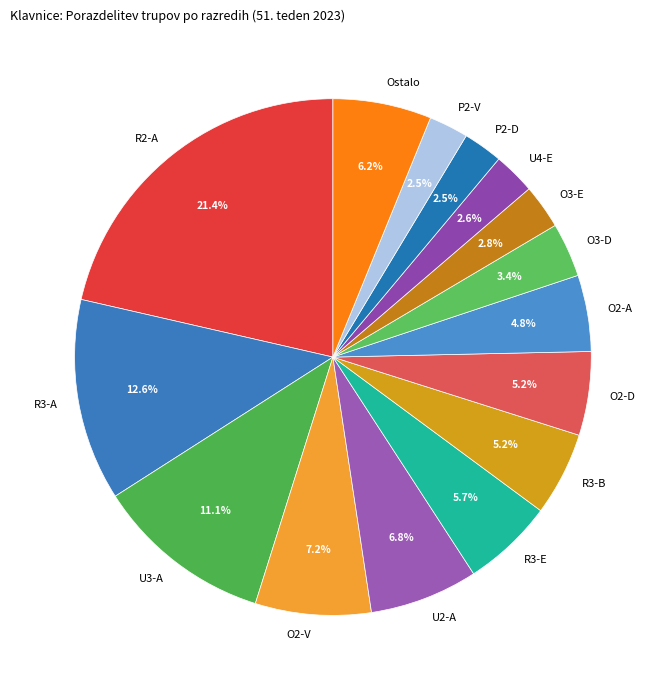

Which category has the biggest portion of the pie?

R2-A